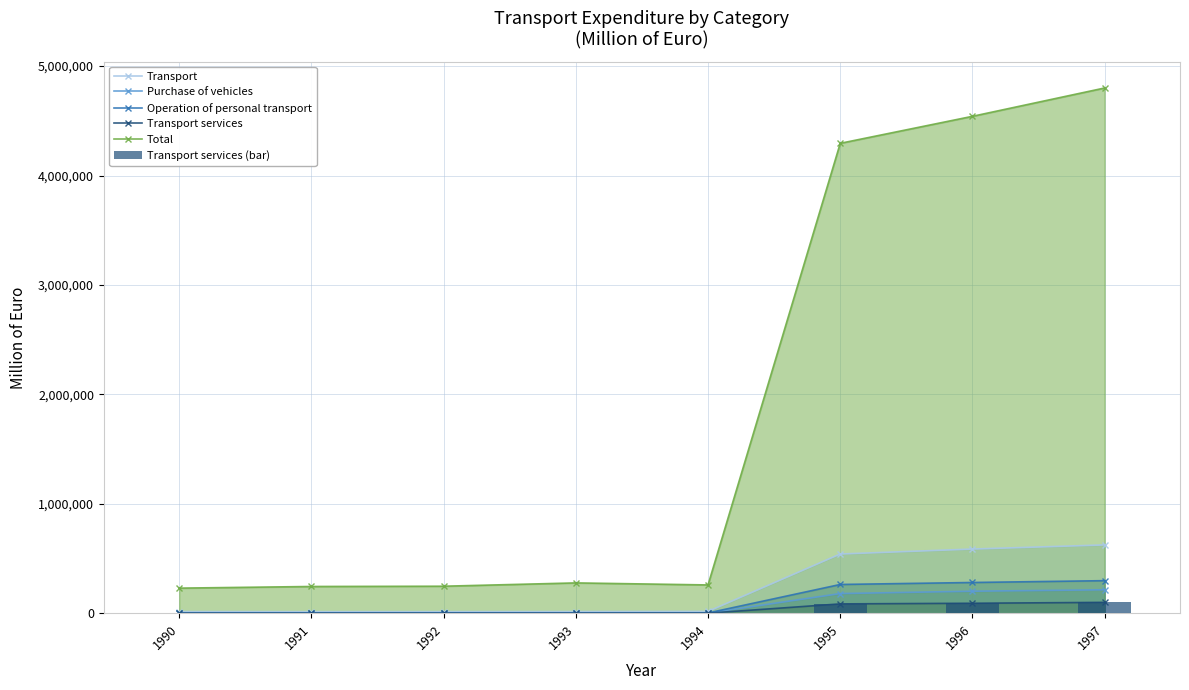

What is the approximate value of Transport services (bar) at 1994?

1625.3